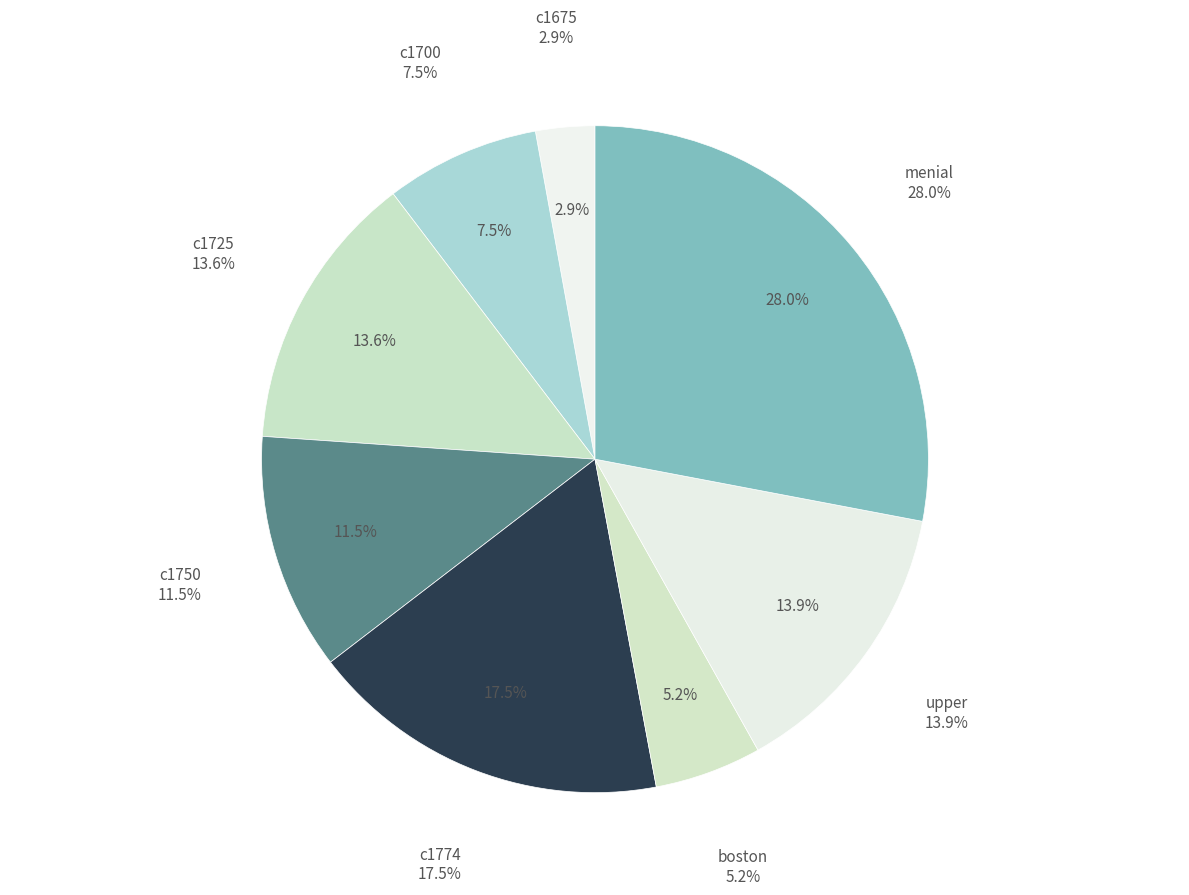

Between c1725 and boston, which is larger?

c1725